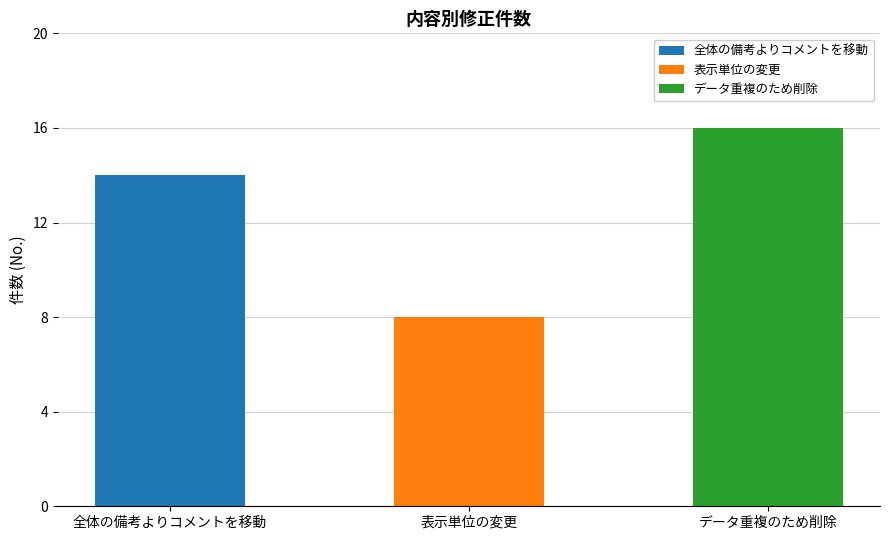

At which category is the sum across all series the highest?

データ重複のため削除